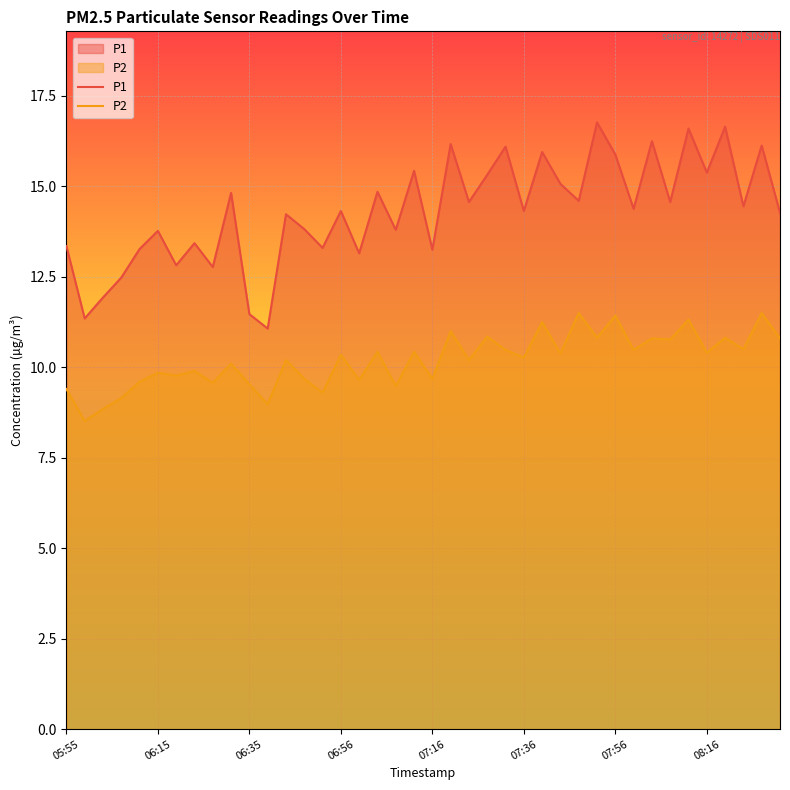

The P2 series shows 10.3 at 07:36. True or false?

True